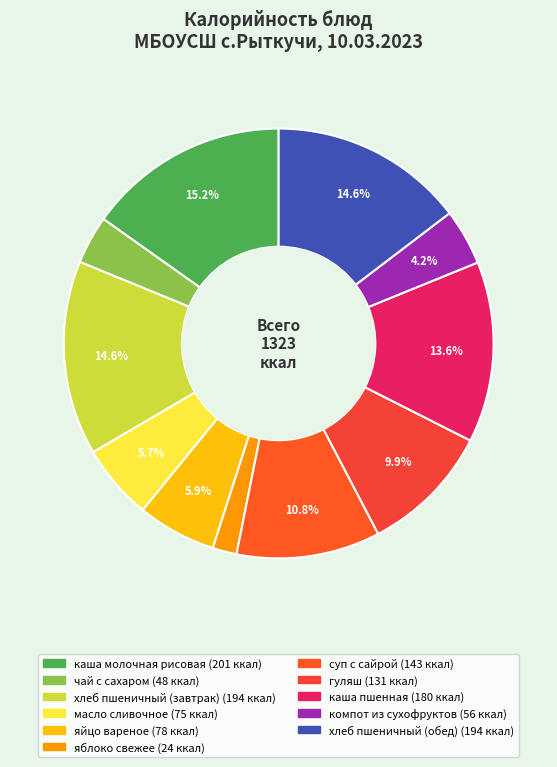

Does any single category account for the majority?

No